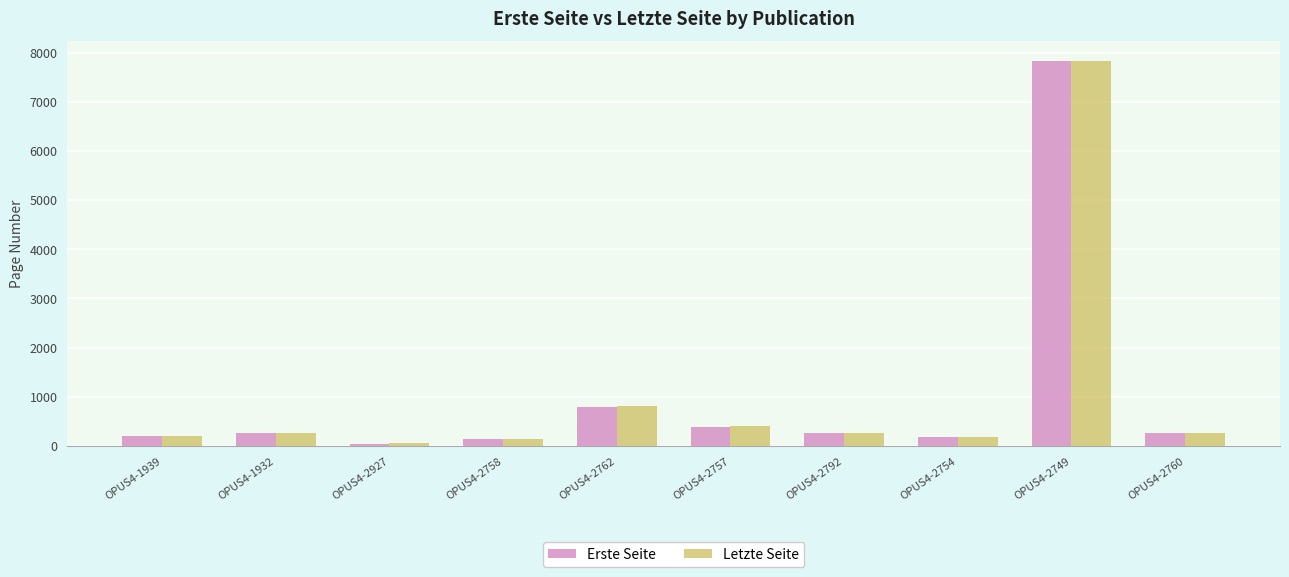

At which label does Erste Seite reach its minimum?

OPUS4-2927